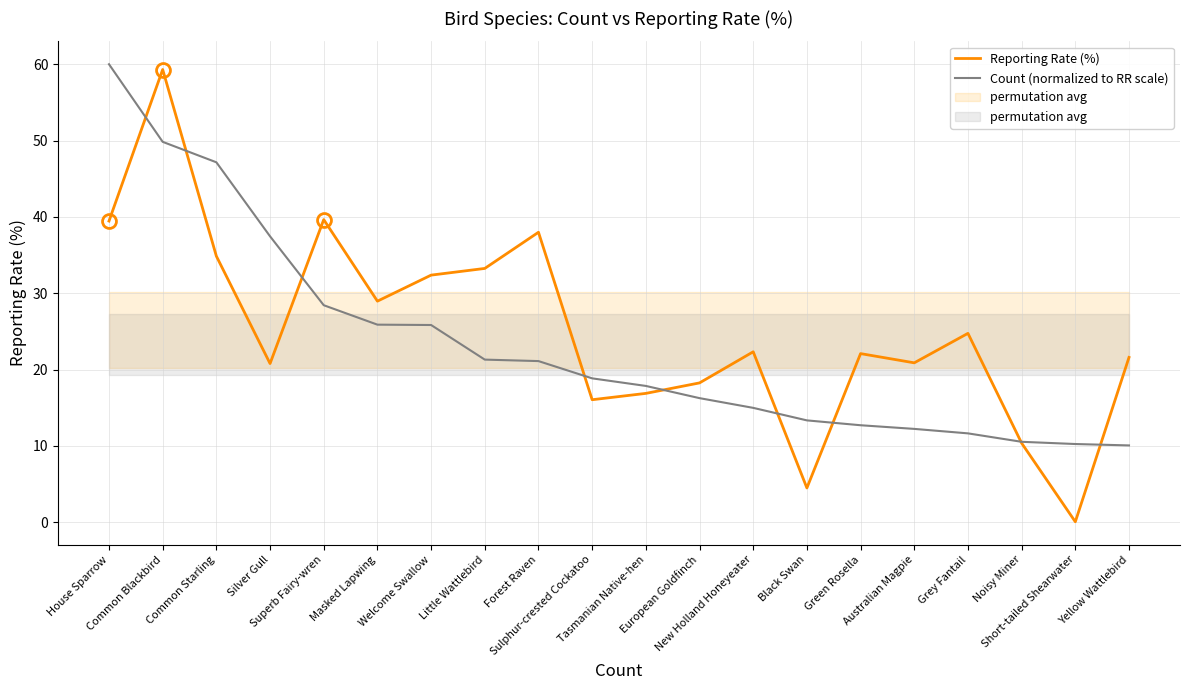

How many times do Reporting Rate (%) and Count (normalized to RR scale) cross each other?

9